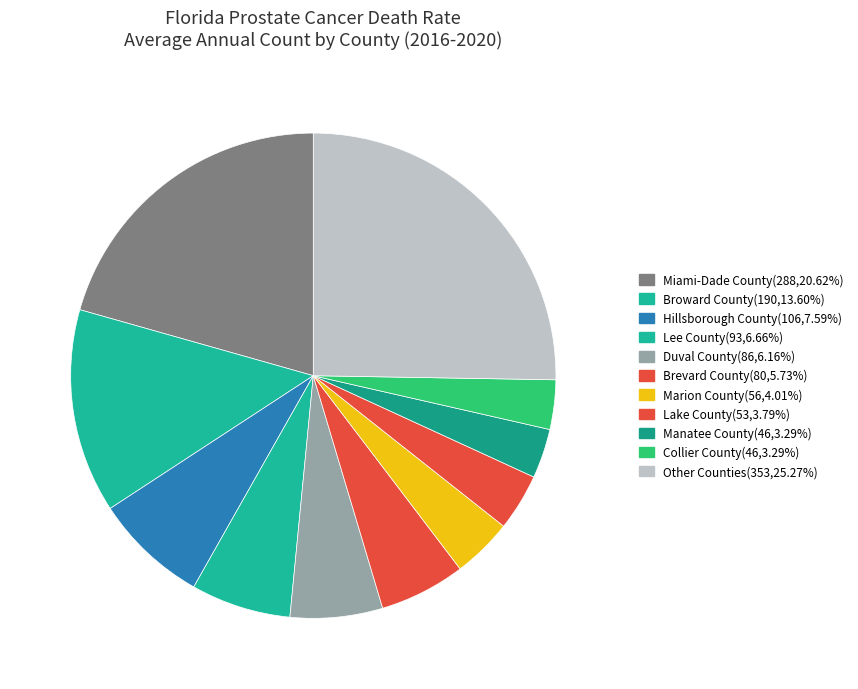

Count the number of slices in the pie.

11